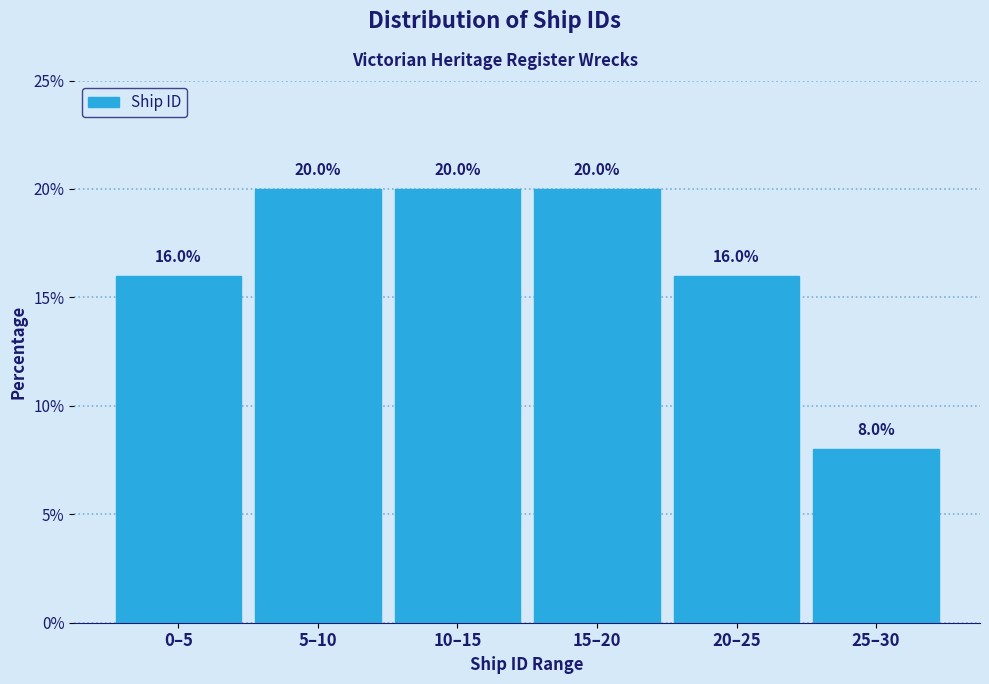

Reading left to right, list all the values displayed in this chart.

0–5=16	5–10=20	10–15=20	15–20=20	20–25=16	25–30=8